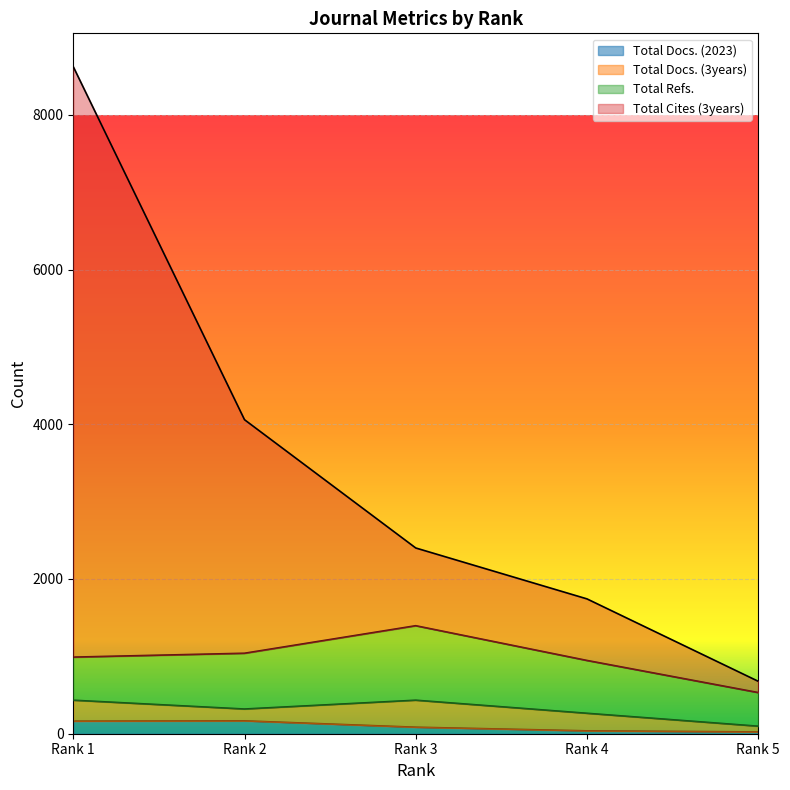

At which label does Total Docs. (2023) first exceed 84?

Rank 1